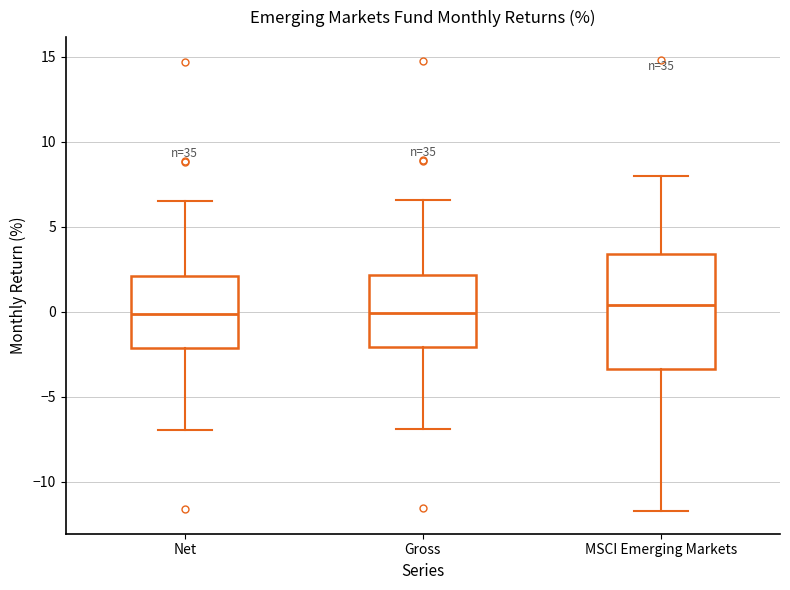

Comparing the boxes themselves (not the whiskers), which one is the tallest?

MSCI Emerging Markets